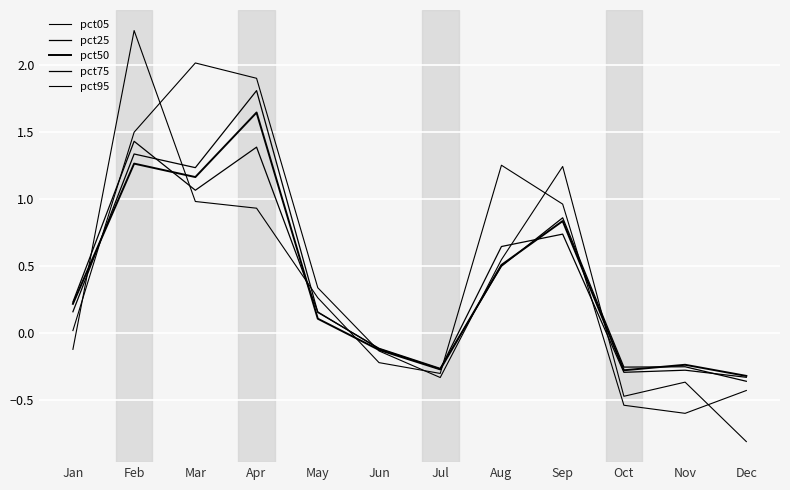

True or false: pct25 has more than 1 points higher than both neighbors.

True